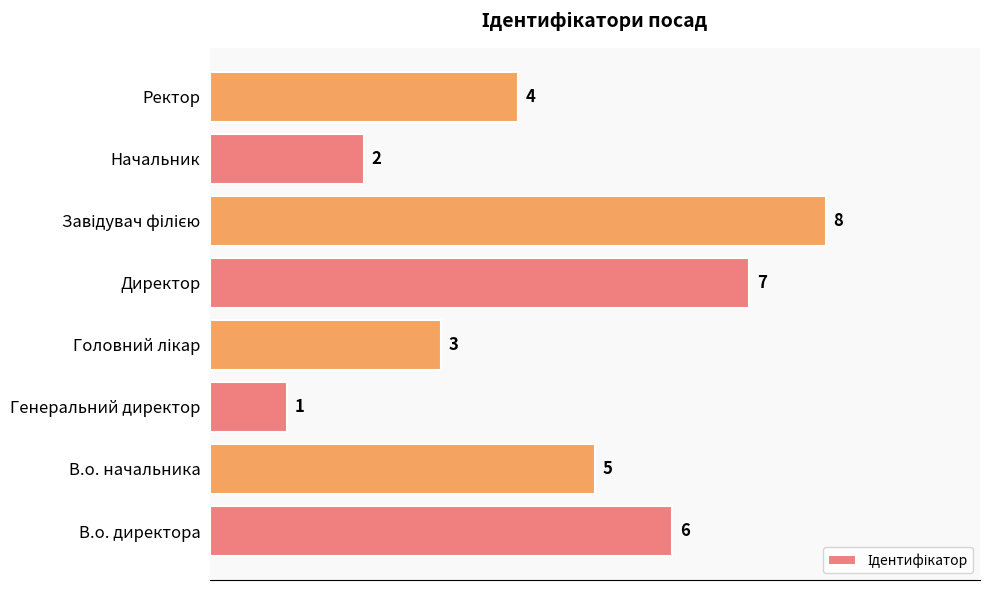

Where is the data nearest to the value 4?

Ректор